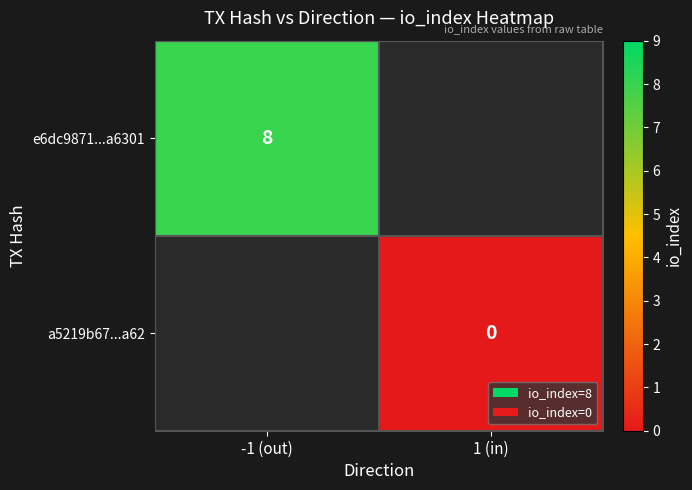

True or false: e6dc9871...a6301 has a value of 10.9 at -1 (out).

False